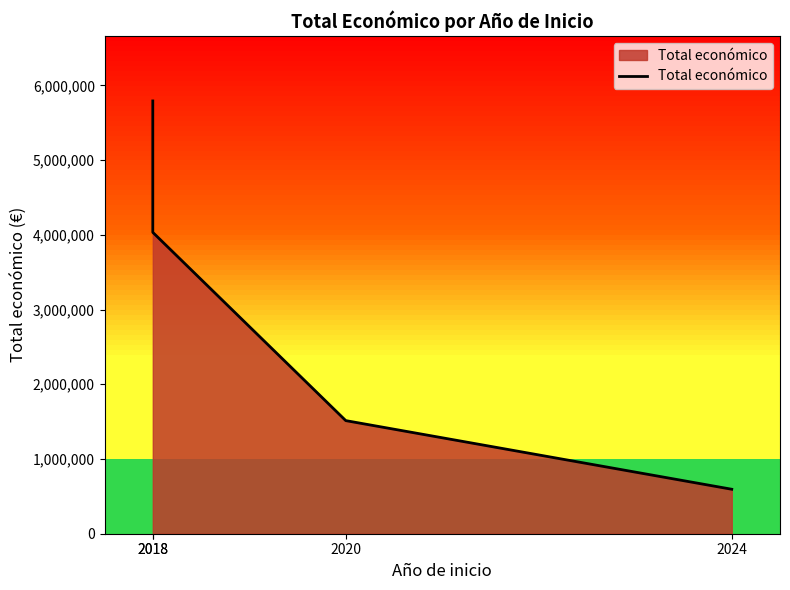

What is the value of the 3rd point from the left?

1513726